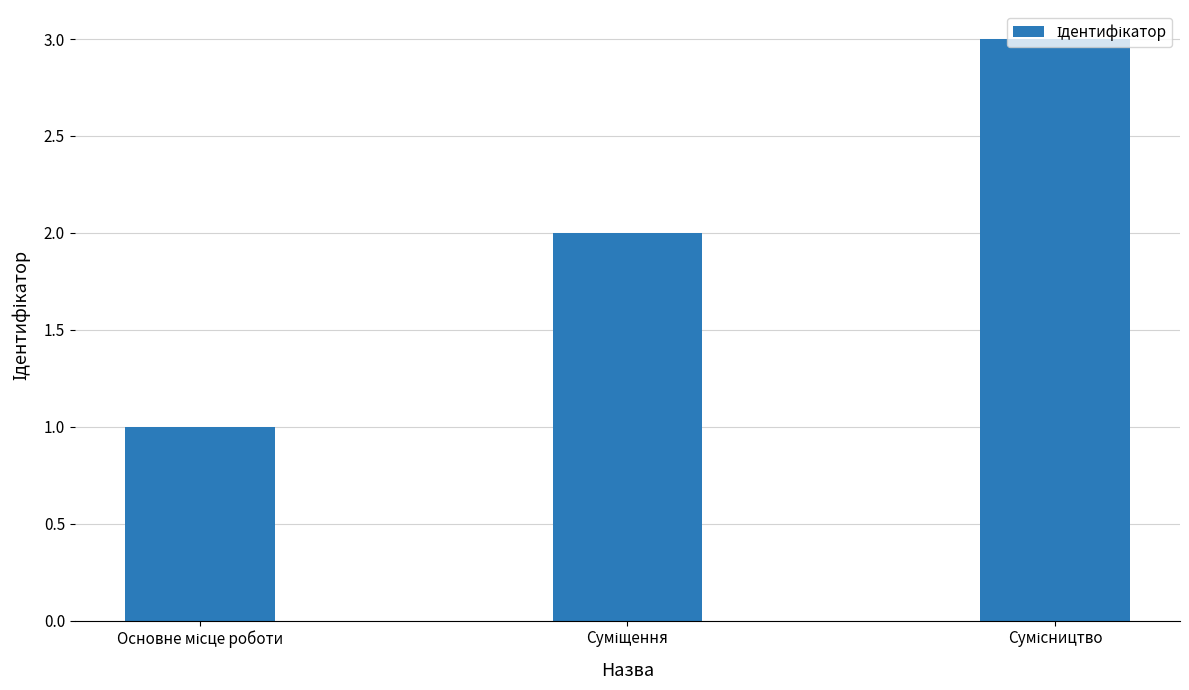

Reading left to right, extract all data points from this chart.

1	2	3